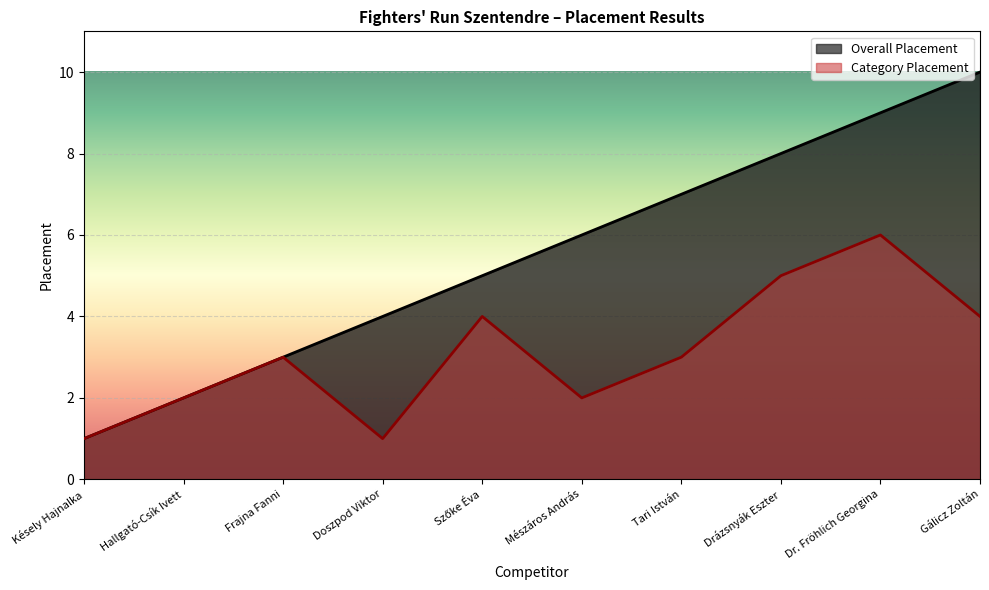

What is the maximum value for Category Placement?

6